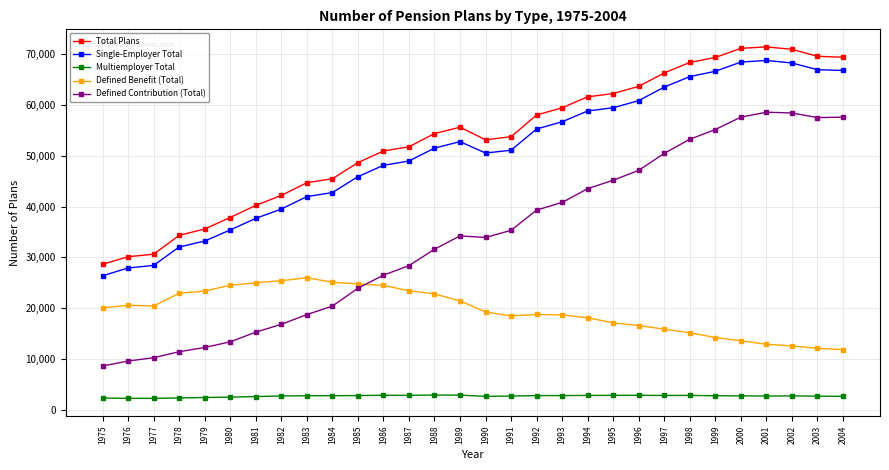

What is the total value across all series at 1992?

174159